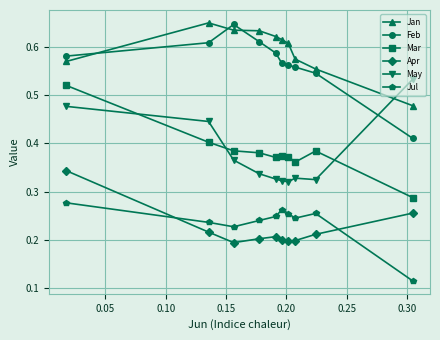

Which series has the largest total across all categories?

Jan